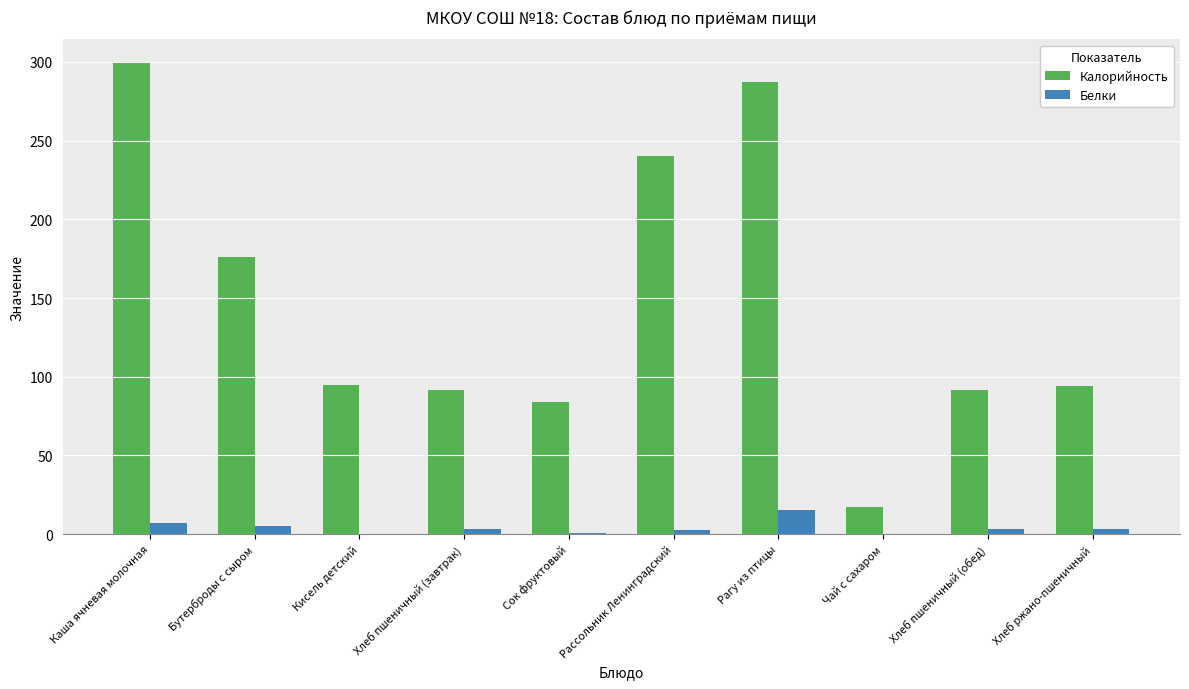

What is the sum of the Калорийность values at Рассольник Ленинградский and Хлеб ржано-пшеничный?

334.5